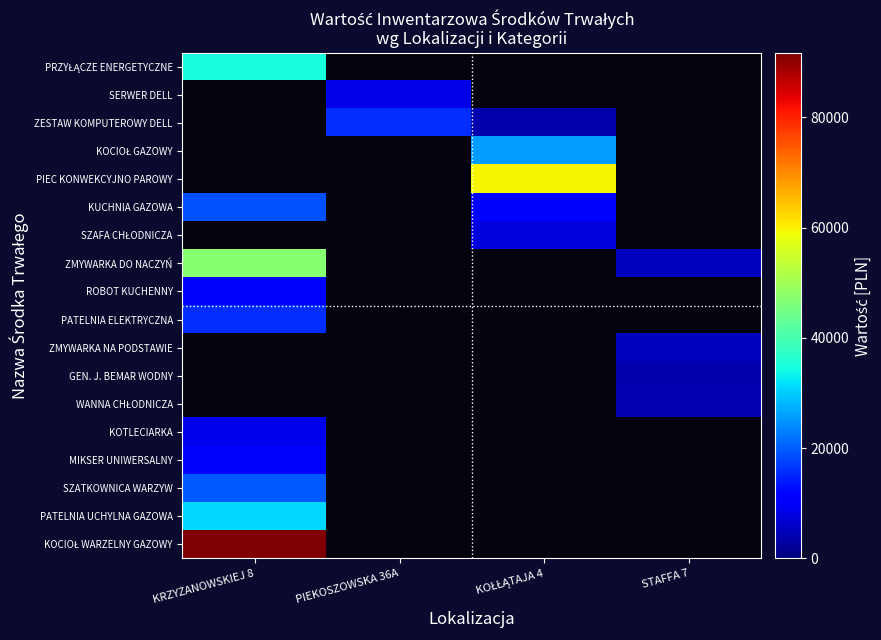

Is the value of MIKSER UNIWERSALNY at PIEKOSZOWSKA 36A greater than the value of SERWER DELL at KOŁŁĄTAJA 4?

No